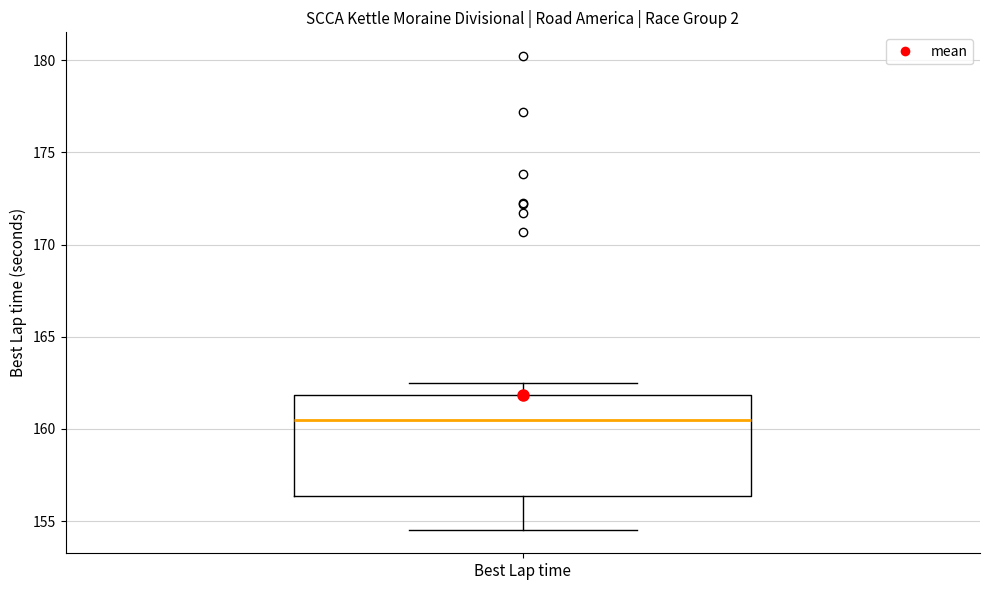

Where does the upper whisker of the box for Best Lap time end on the y-axis? The values are not printed on the chart, so give them approximately, as read against the axis.

162.5